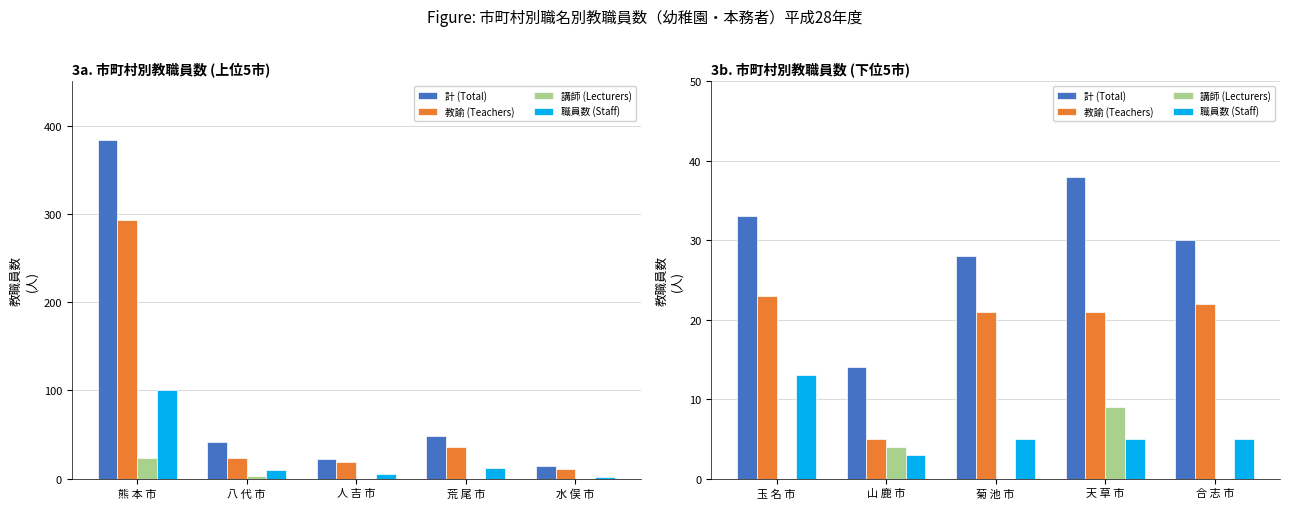

Count the 講師 (Lecturers) values in the range 0 to 4.

4